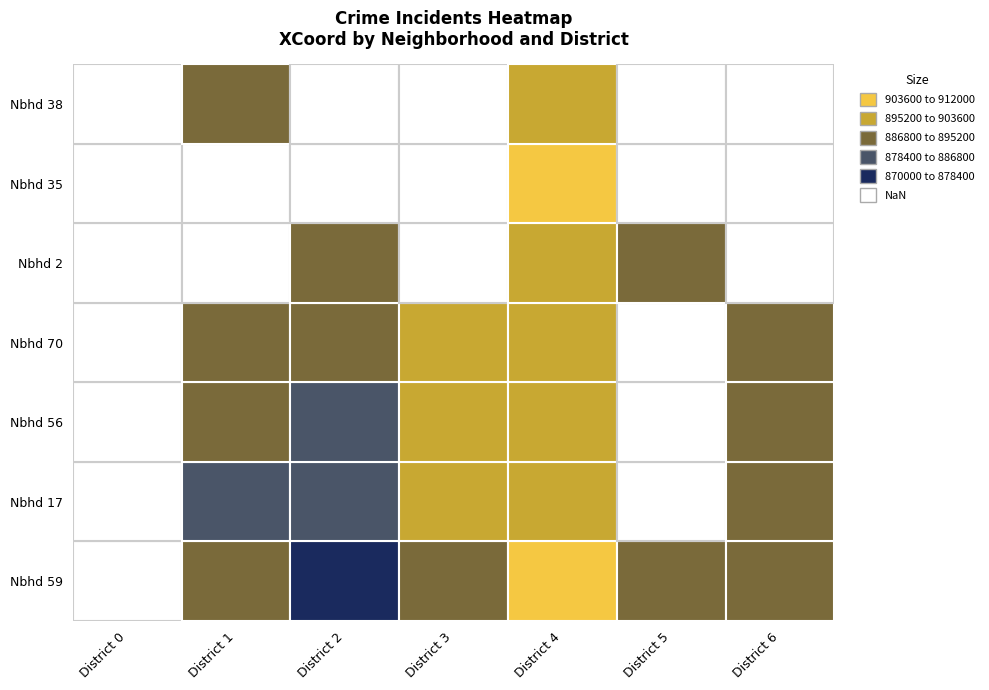

Reading left to right, extract all data points from this chart.

District 0: 0.0	0.0	0.0	0.0	0.0	0.0	0.0
District 1: 887659.3	885201.8	887828.3	888858.2	0.0	0.0	889343.3
District 2: 877346.6	886056.6	882336.6	887932.8	887932.8	0.0	0.0
District 3: 895016.7	896083.3	895678.3	895678.3	0.0	0.0	0.0
District 4: 909633.8	902233.3	902233.3	902233.3	895678.3	908505.0	895678.3
District 5: 889254.2	0.0	0.0	0.0	889254.2	0.0	0.0
District 6: 894487.9	890309.1	894091.7	893976.2	0.0	0.0	0.0